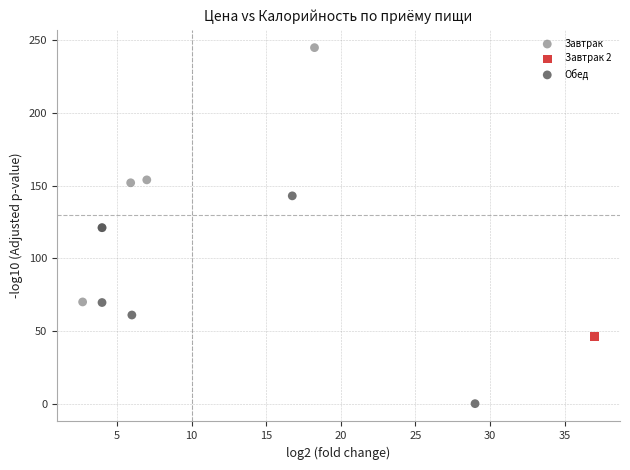

Which series contains the lowest Y value?

Обед